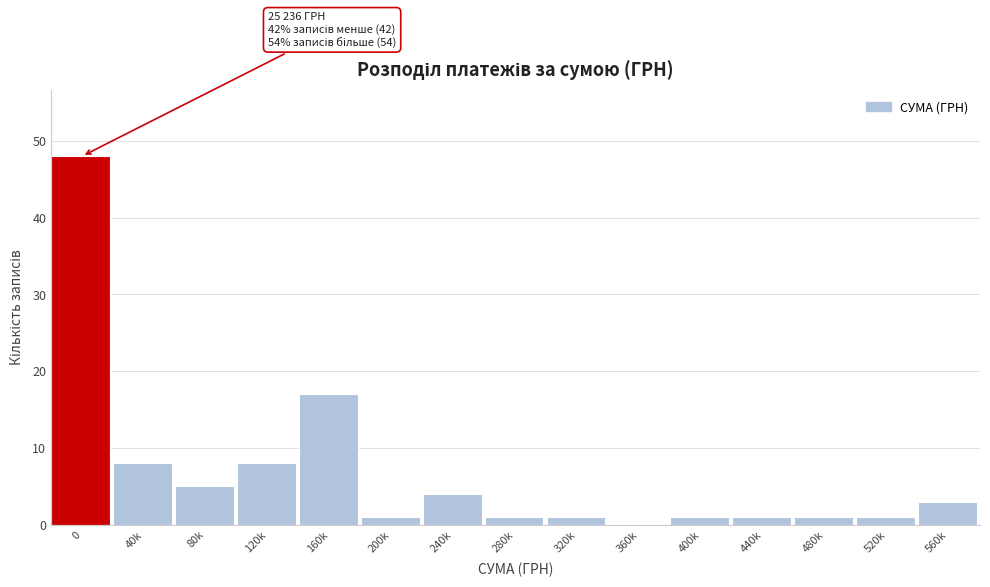

Reading right to left, list all the values displayed in this chart.

560k=3	520k=1	480k=1	440k=1	400k=1	360k=0	320k=1	280k=1	240k=4	200k=1	160k=17	120k=8	80k=5	40k=8	0=48